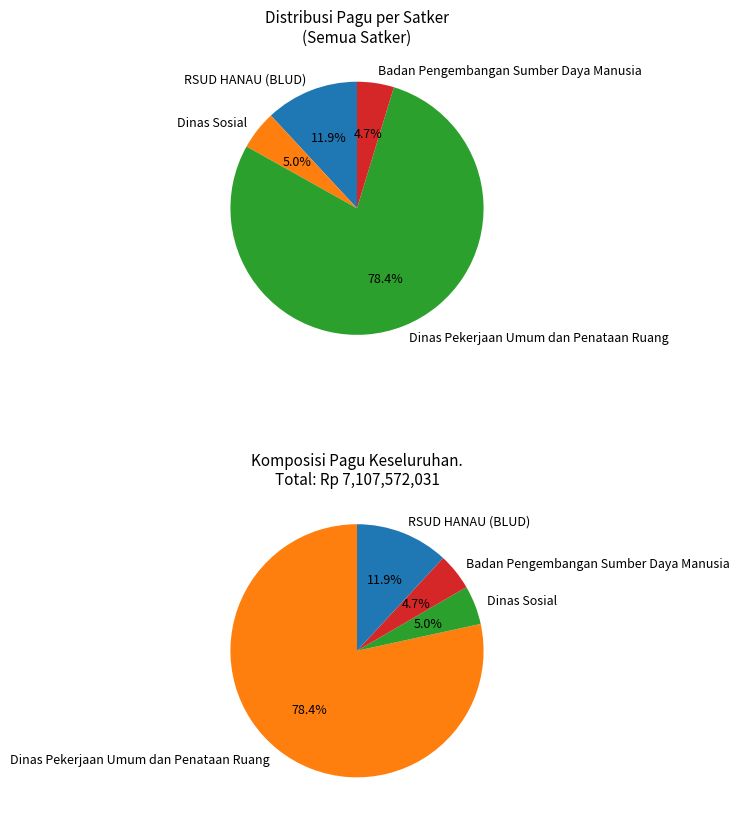

What percentage is NOT represented by 31?

100.0%